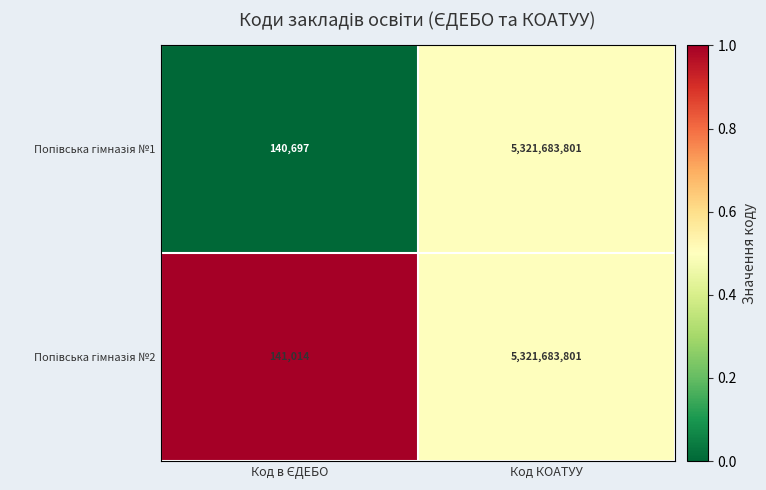

What is the minimum value shown in the chart?

140697